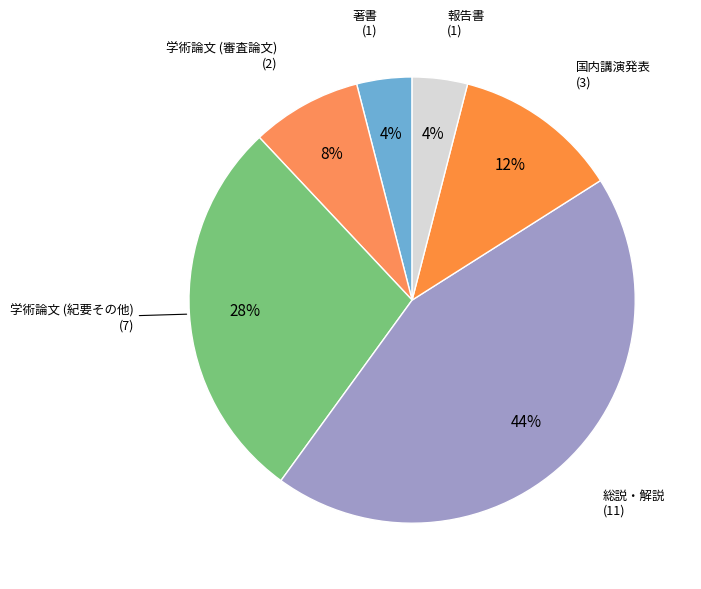

How many slices are in this pie chart?

6